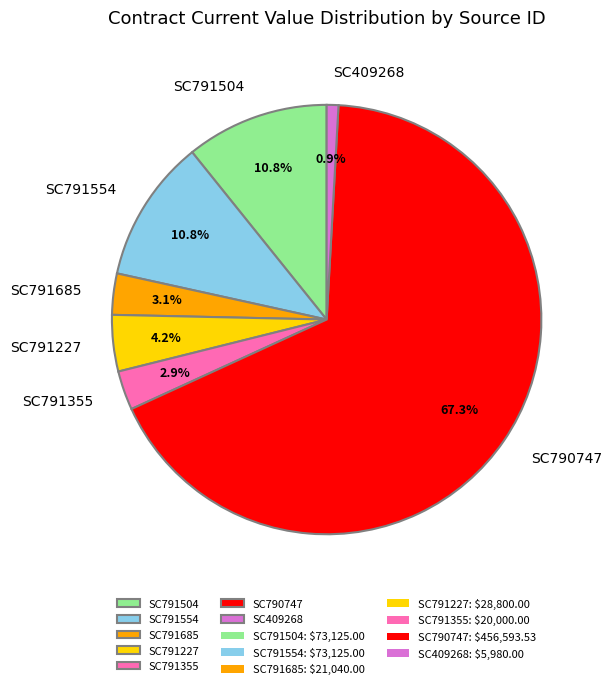

True or false: SC790747 accounts for 67% of the total.

True